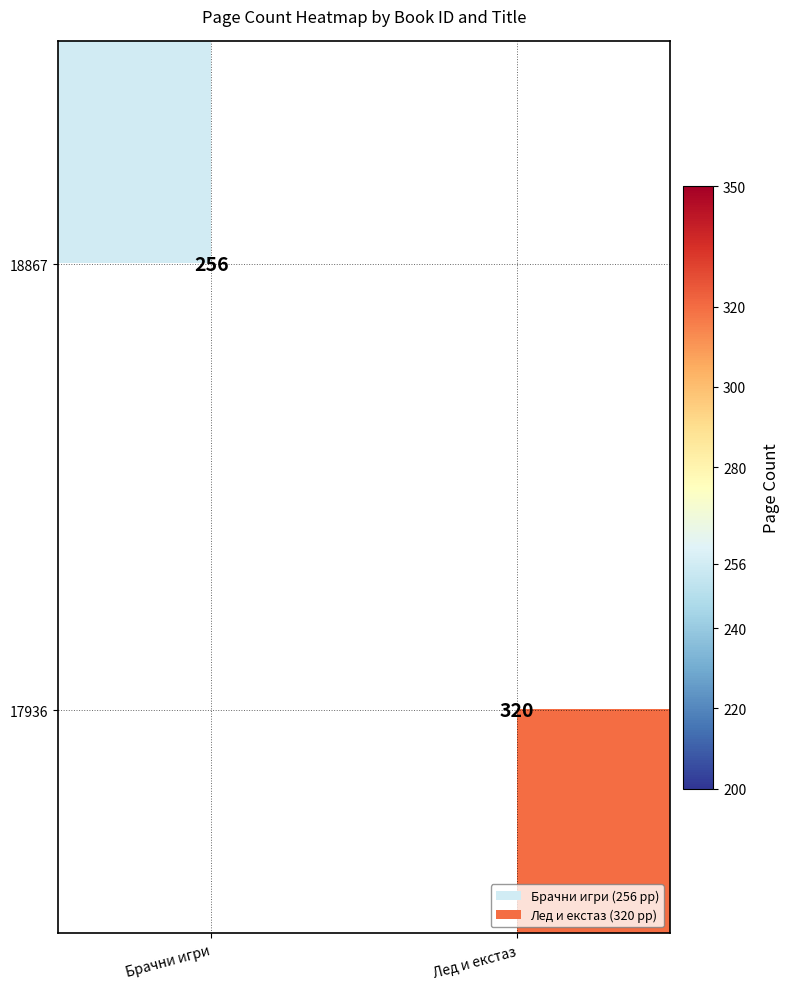

The value of 17936 at Лед и екстаз is 209.6. True or false?

False